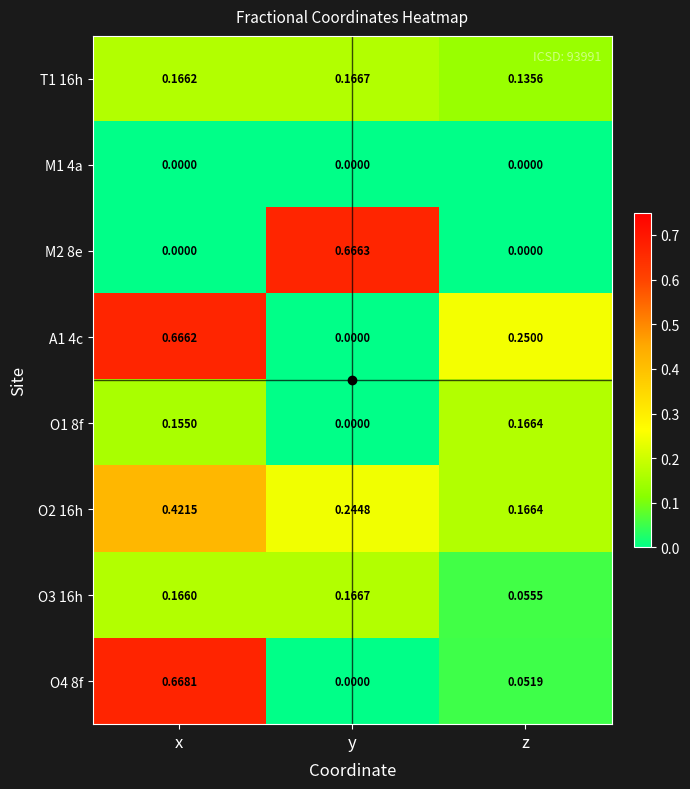

Where is T1 16h nearest to the value 0?

z